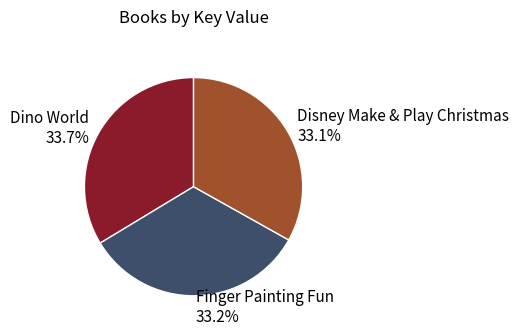

Is there any slice that represents more than half of the pie?

No